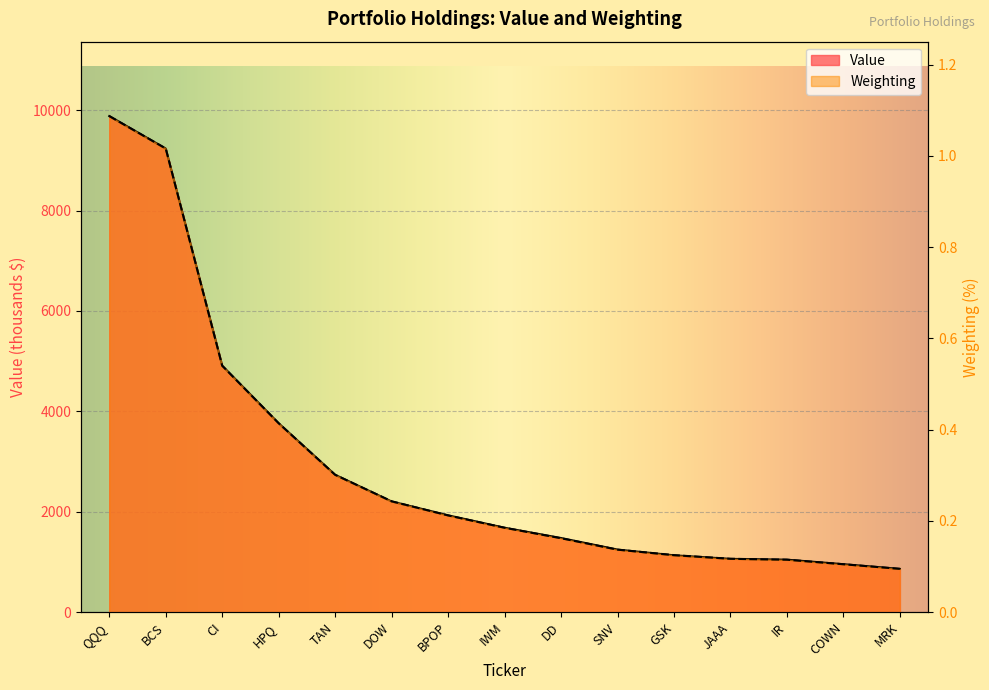

Between HPQ and MRK, which series saw the biggest shift?

Value